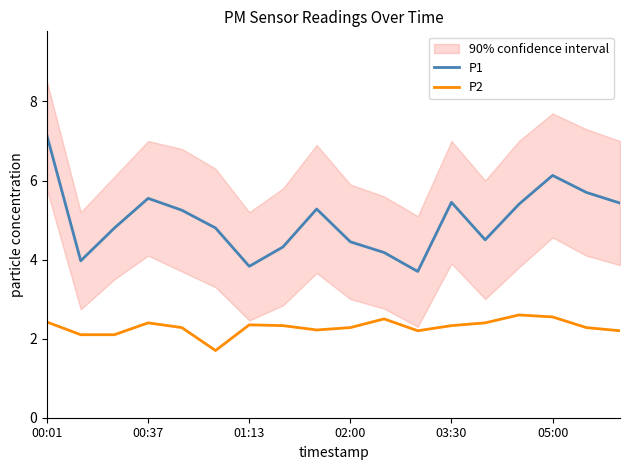

True or false: P2 has more than 0 points higher than both neighbors.

True